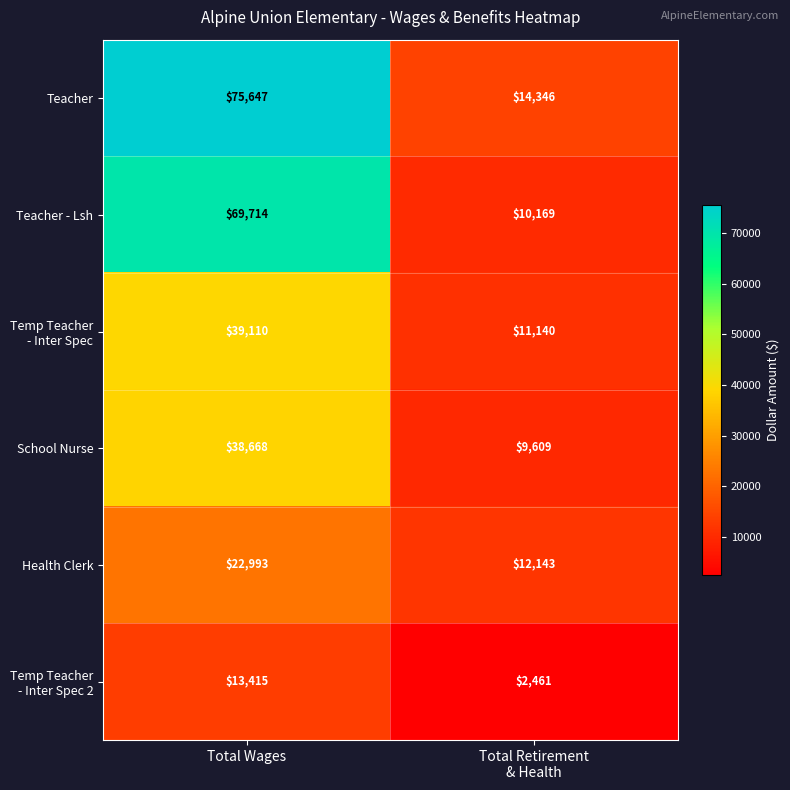

Which series changed the most between Total Wages and Total Retirement
& Health?

Teacher